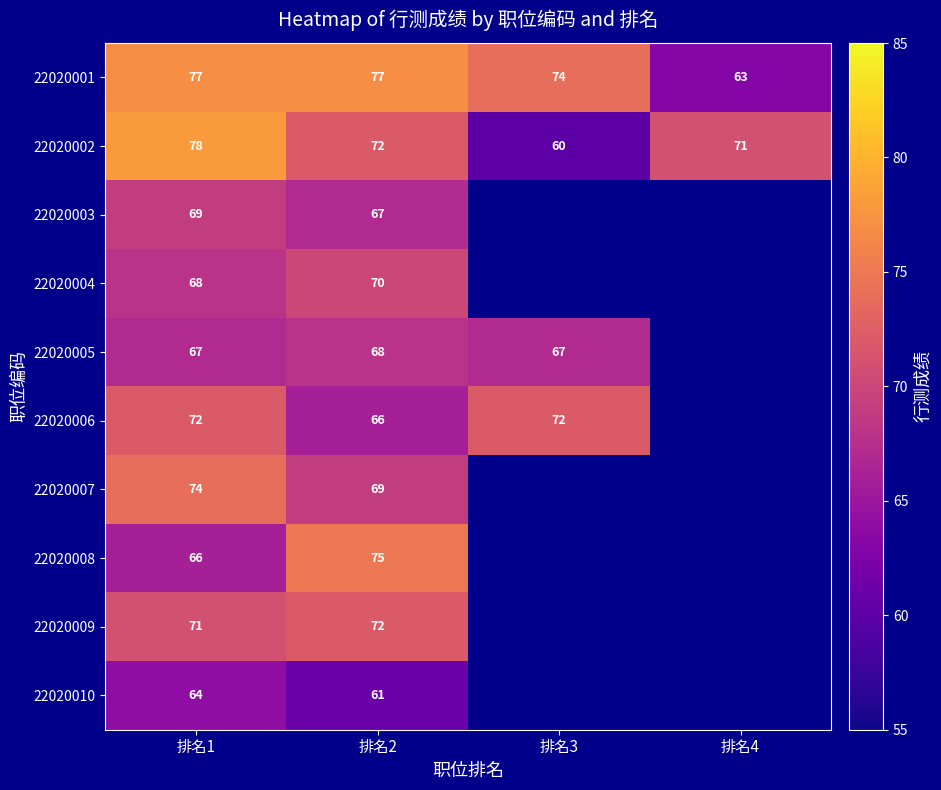

The value of 22020001 at 排名1 is 35. True or false?

False